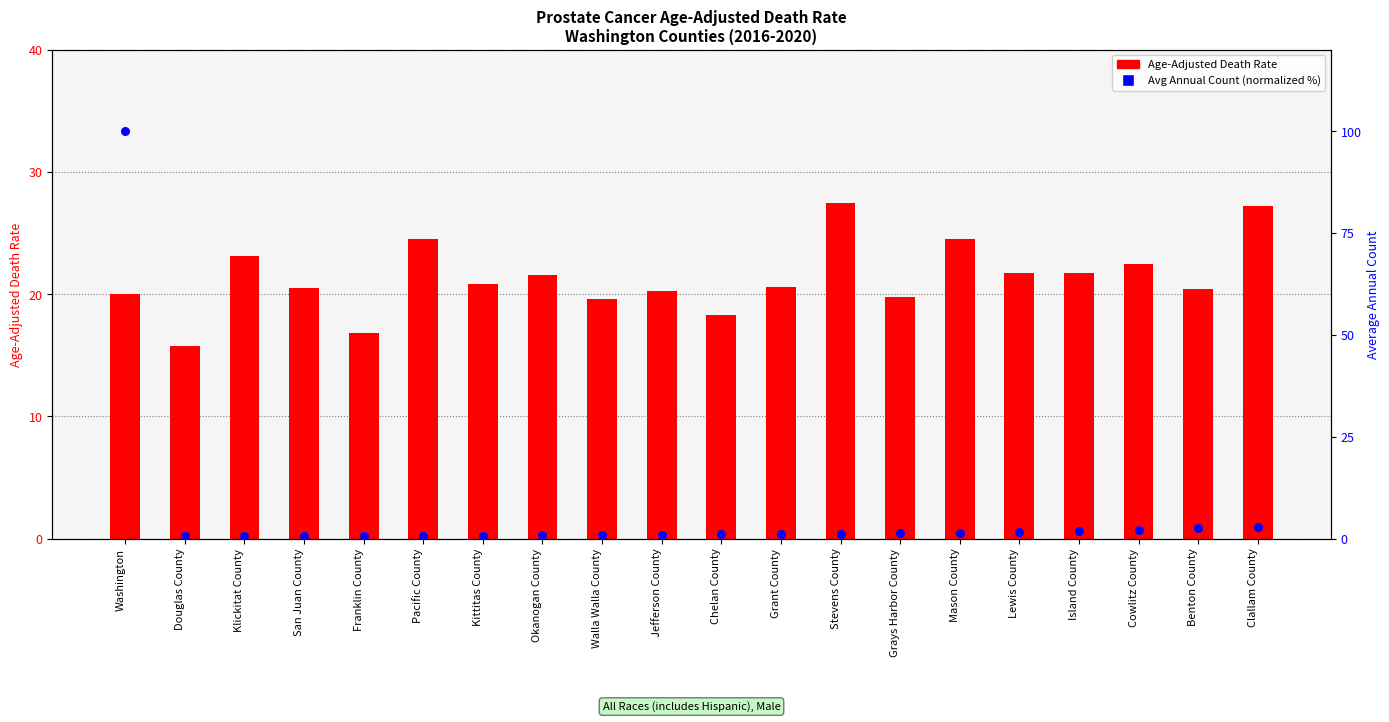

Which series has the largest Y range (max minus min)?

Average Annual Count (percentile)